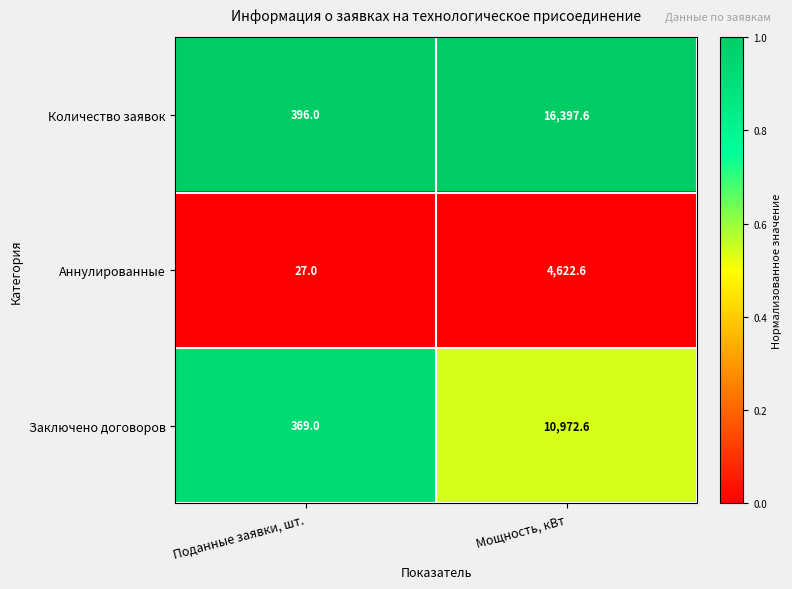

Where is Количество заявок nearest to the value 8396?

Поданные заявки, шт.